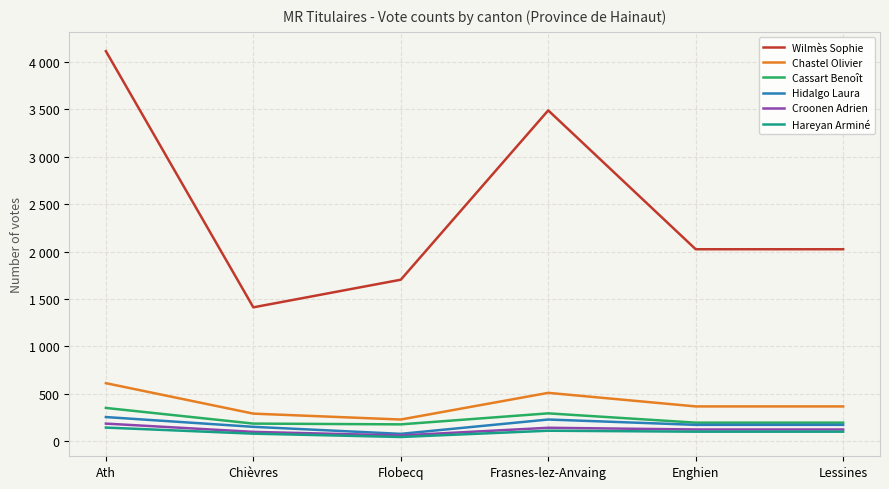

What are all the series names shown in the legend?

Wilmès Sophie, Chastel Olivier, Cassart Benoît, Hidalgo Laura, Croonen Adrien, Hareyan Arminé